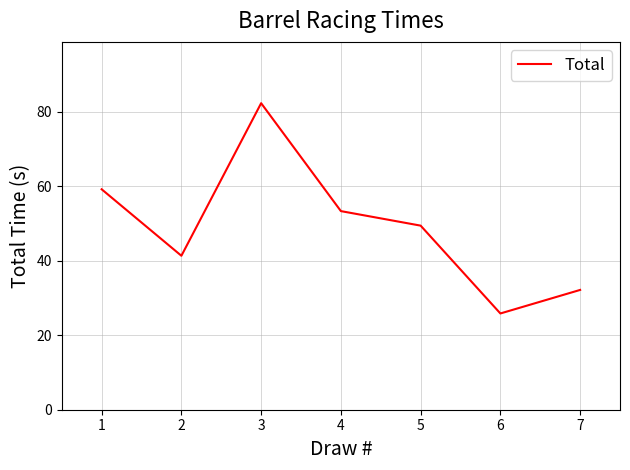

The value at 3 is 17.0. True or false?

False